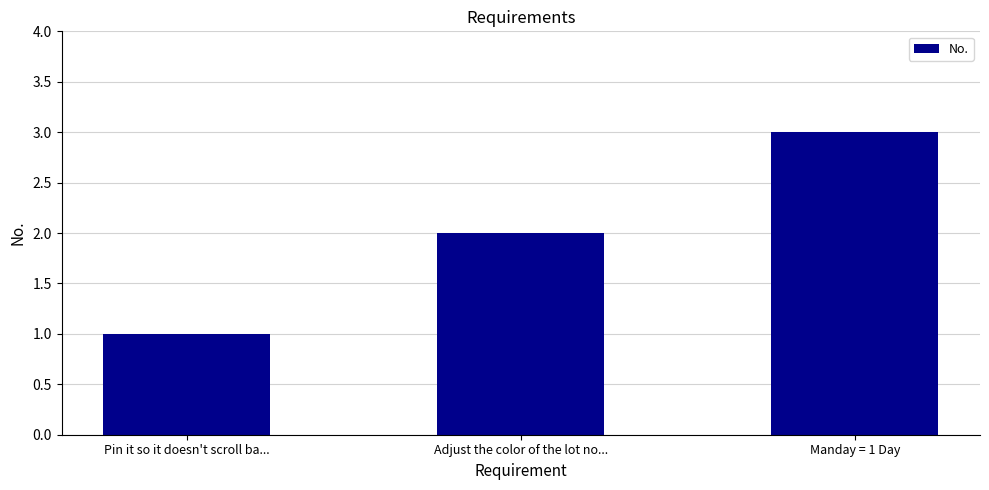

What is the label of the 2nd bar from the left?

Adjust the color of the lot no...